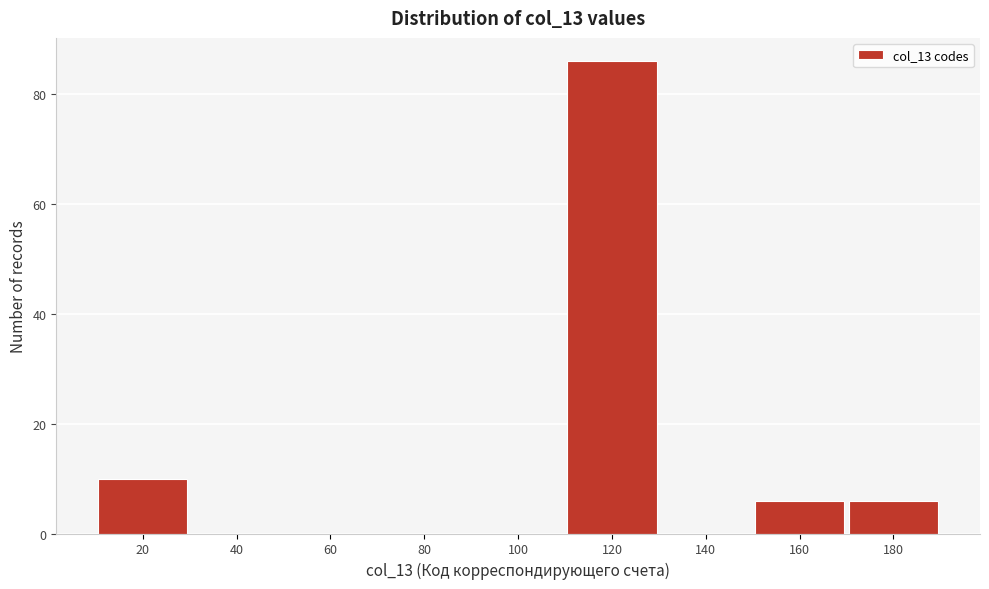

Reading left to right, list all the values displayed in this chart.

20=10	40=0	60=0	80=0	100=0	120=86	140=0	160=6	180=6